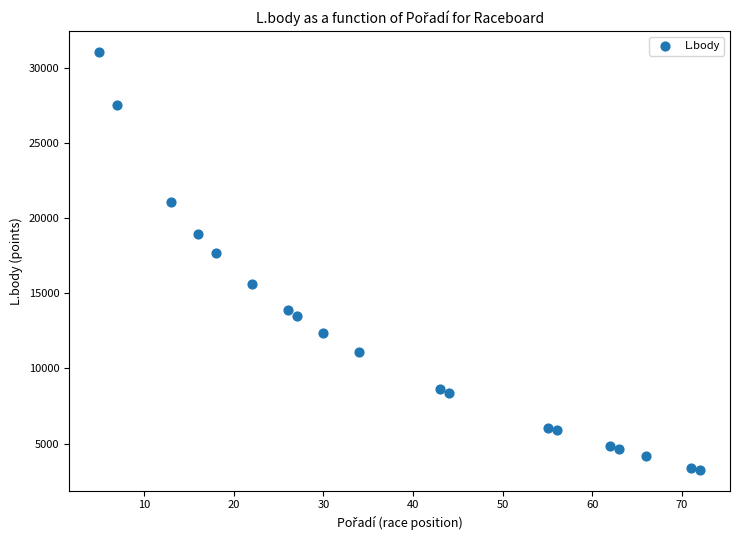

What Y value in the scatter plot is closest to 17158?

17708